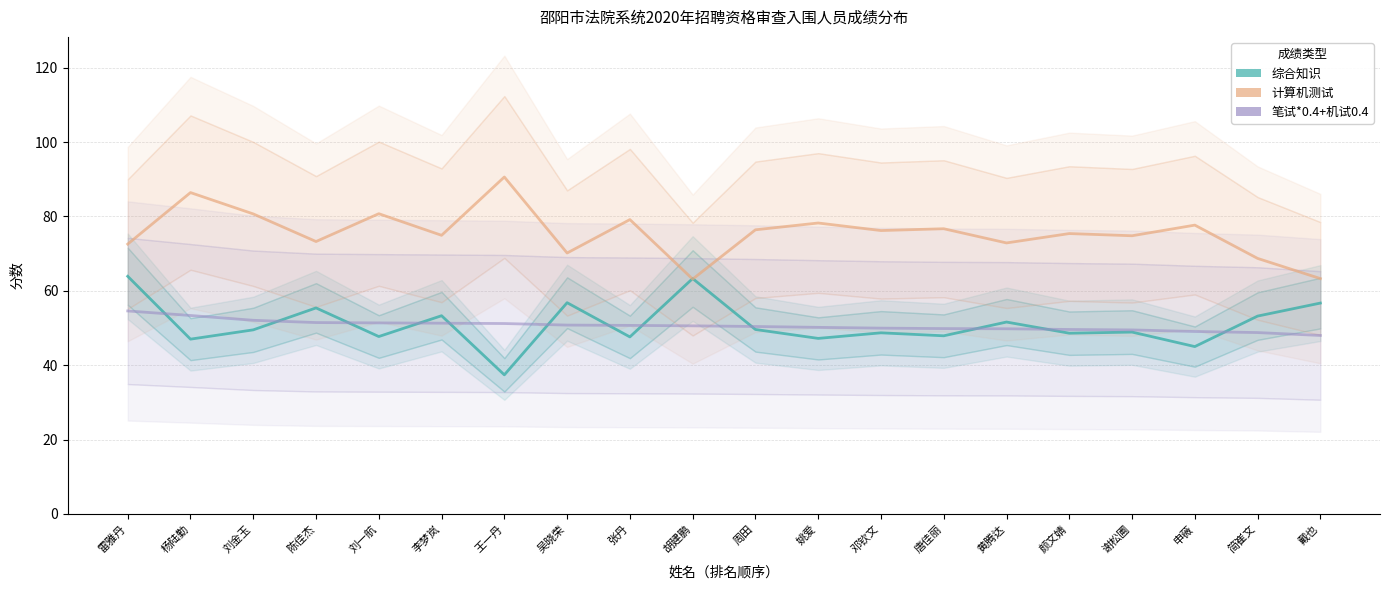

What is the total value across all series at 唐佳丽?

174.4